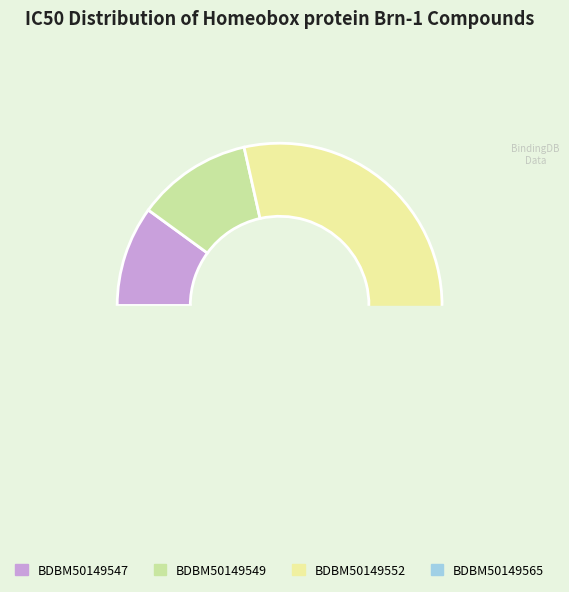

Is there a majority slice in this chart?

Yes